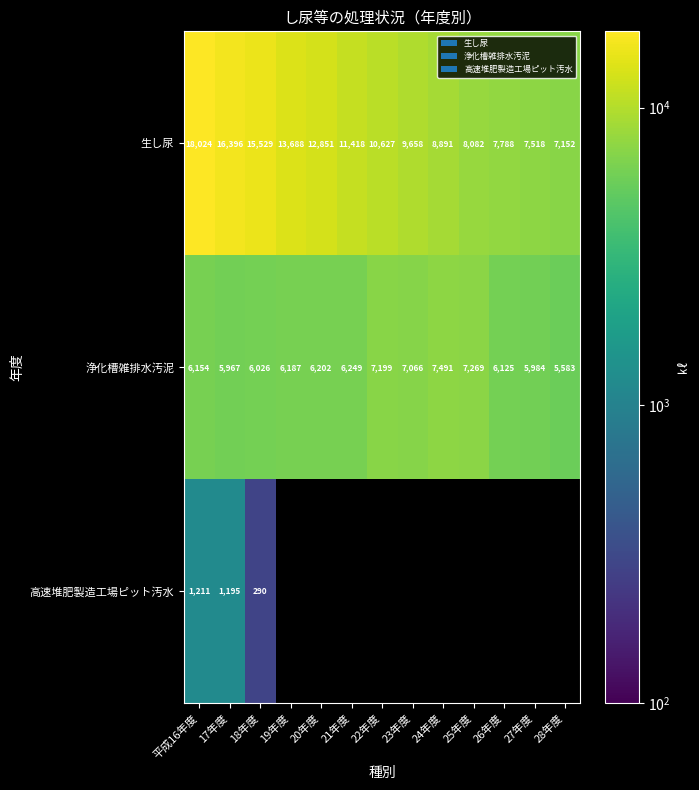

Which series changed the most between 平成16年度 and 17年度?

生し尿